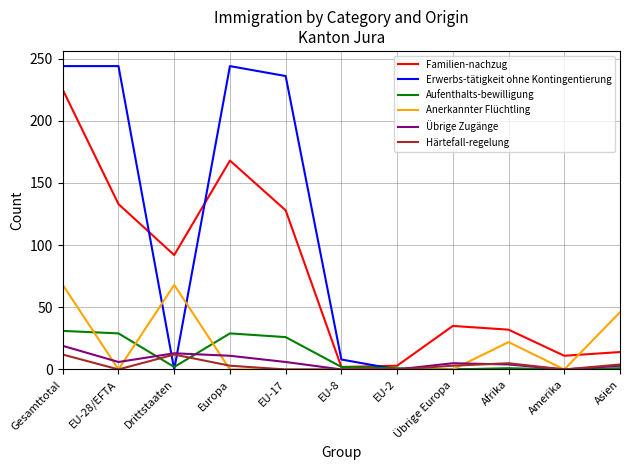

List the series in order of their peak value, lowest first.

Härtefall-regelung, Übrige Zugänge, Aufenthalts-bewilligung, Anerkannter Flüchtling, Familien-nachzug, Erwerbs-tätigkeit ohne Kontingentierung